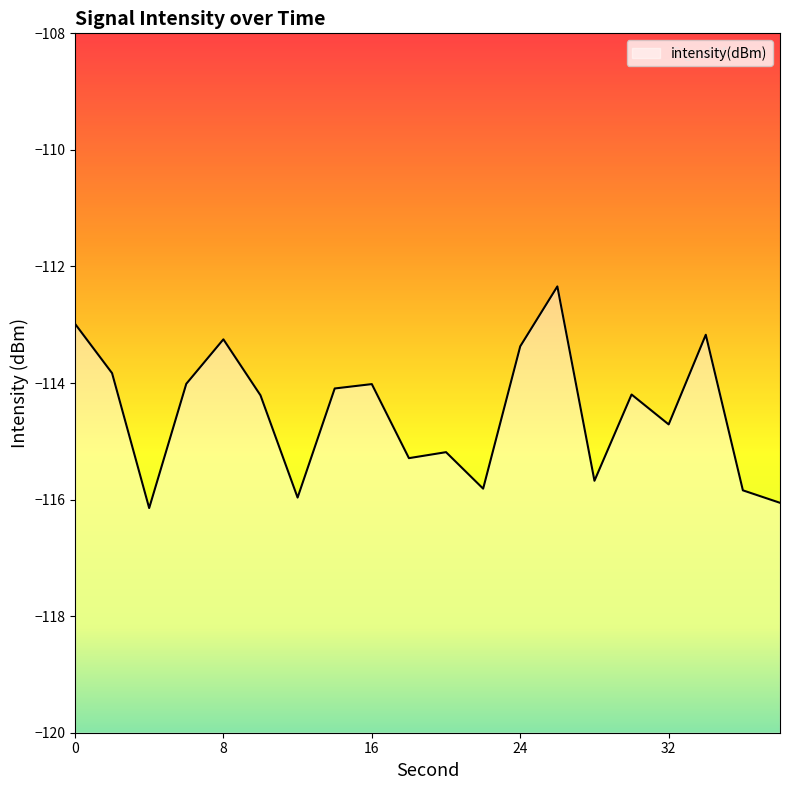

How many lines are shown in the chart?

1